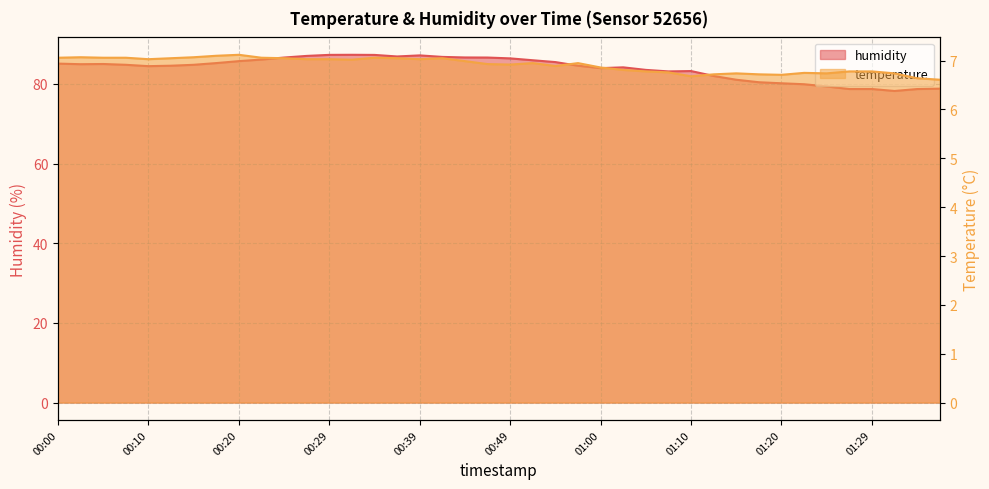

What is the value of the temperature point at the 24th from the left?

7.0